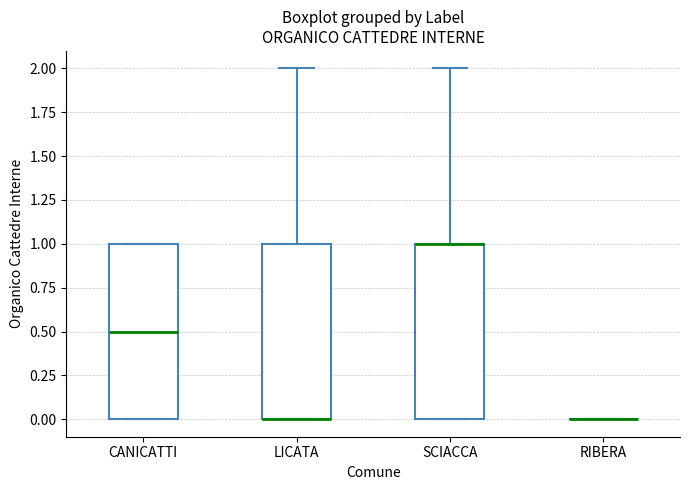

Where is the lower edge of the box for SCIACCA on the y-axis? The values are not printed on the chart, so give them approximately, as read against the axis.

0.0